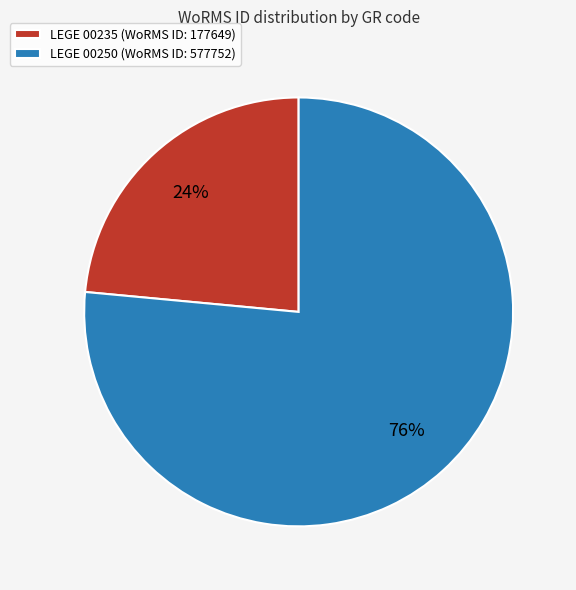

Do LEGE 00235 (WoRMS ID: 177649) and LEGE 00250 (WoRMS ID: 577752) together represent more than half of the pie?

Yes